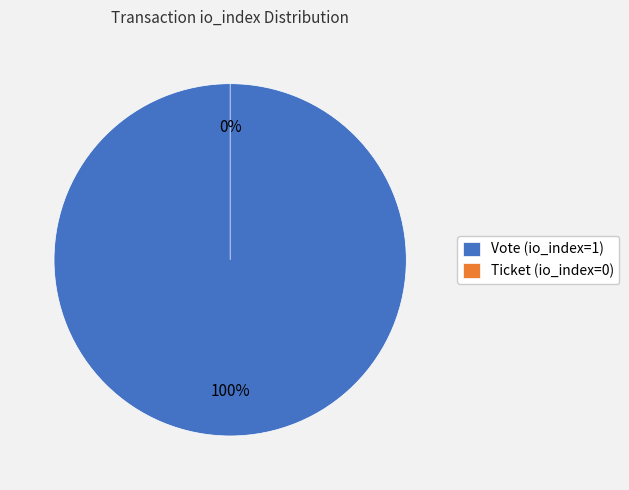

What percentage is the Vote (io_index=1) slice, to the nearest percent?

100%